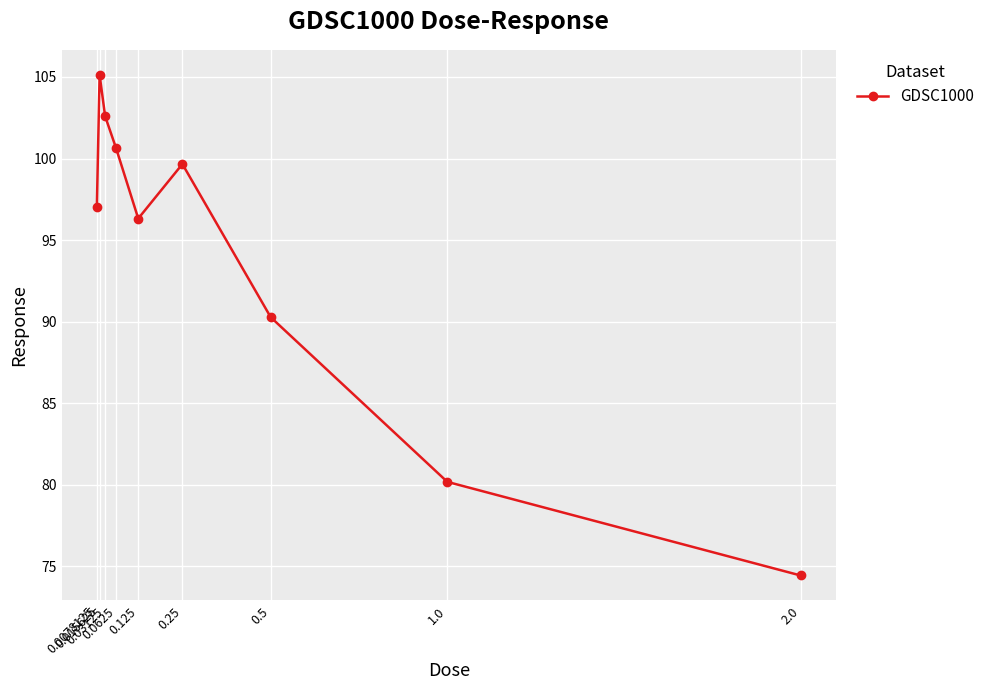

Rank the categories by value from lowest to highest.

2.0, 1.0, 0.5, 0.125, 0.0078125, 0.25, 0.0625, 0.03125, 0.015625